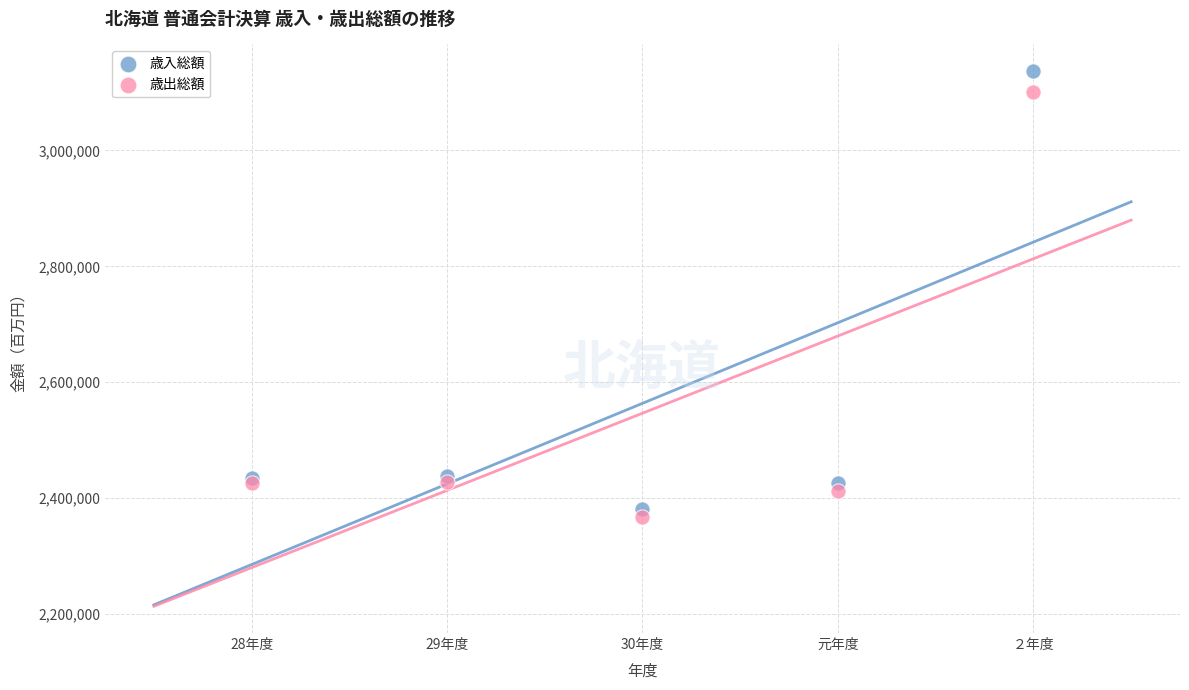

Which series has the largest Y range (max minus min)?

歳入総額